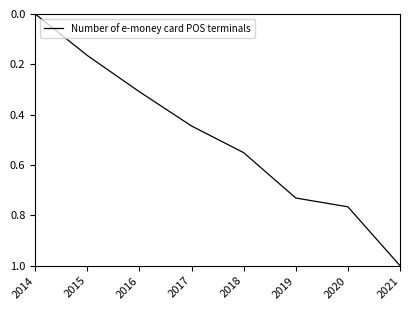

Is this an area chart (filled region under the line)?

No